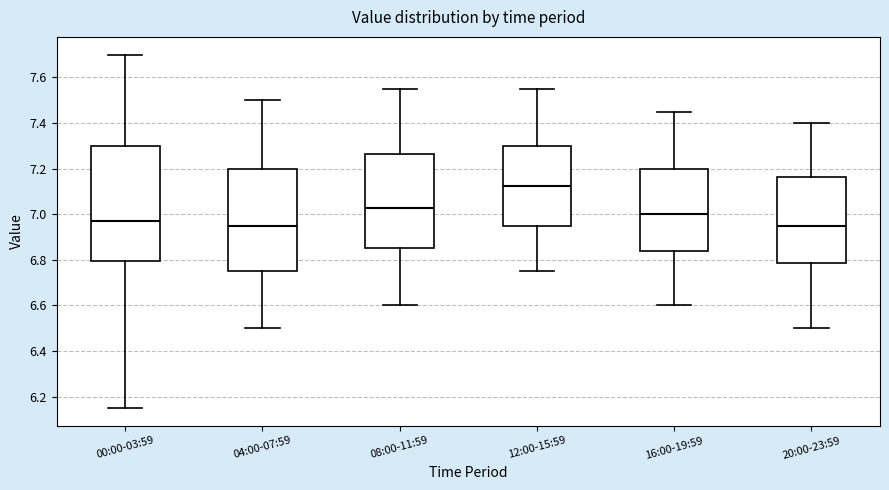

Where does the upper whisker of the box for 16:00-19:59 end on the y-axis? The values are not printed on the chart, so give them approximately, as read against the axis.

7.46